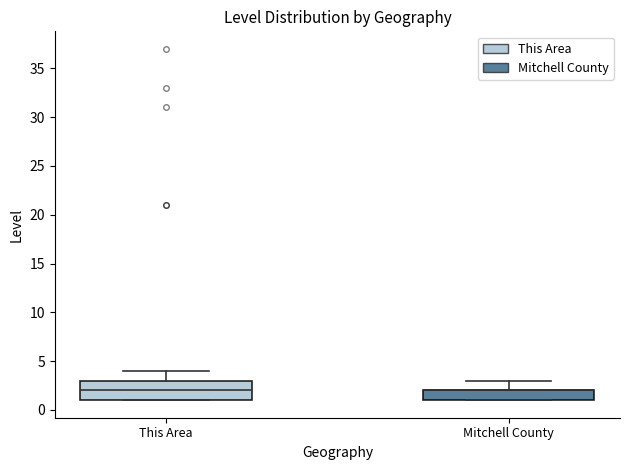

Comparing the boxes themselves (not the whiskers), which one is the tallest?

This Area